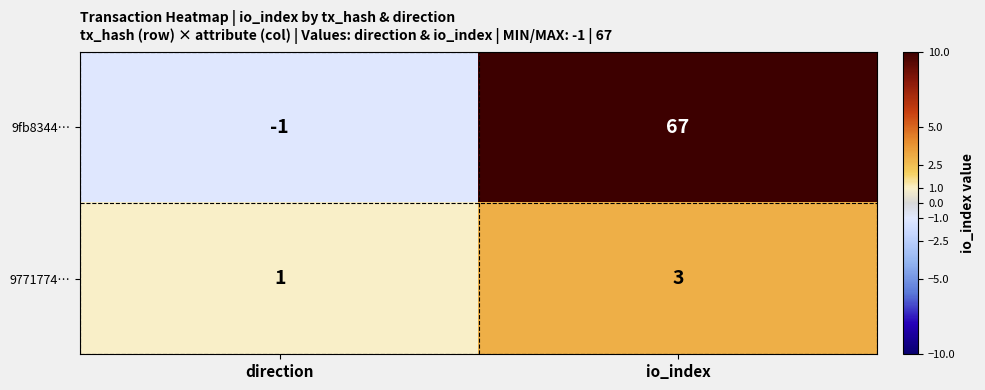

What is the difference between the maximum and minimum values in the 9fb8344… series?

68